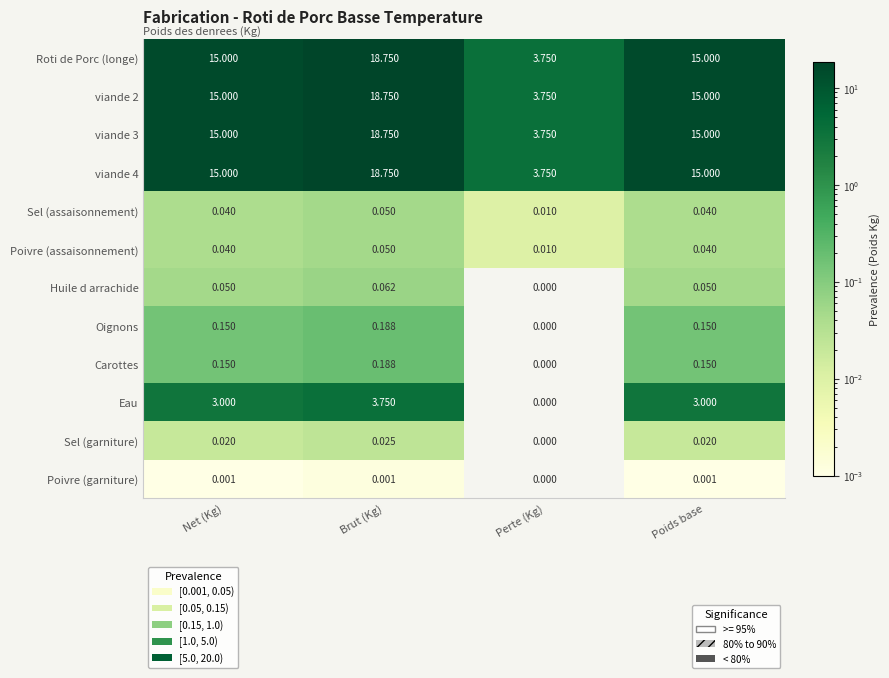

What is the difference between the highest and lowest values at Net (Kg)?

15.0